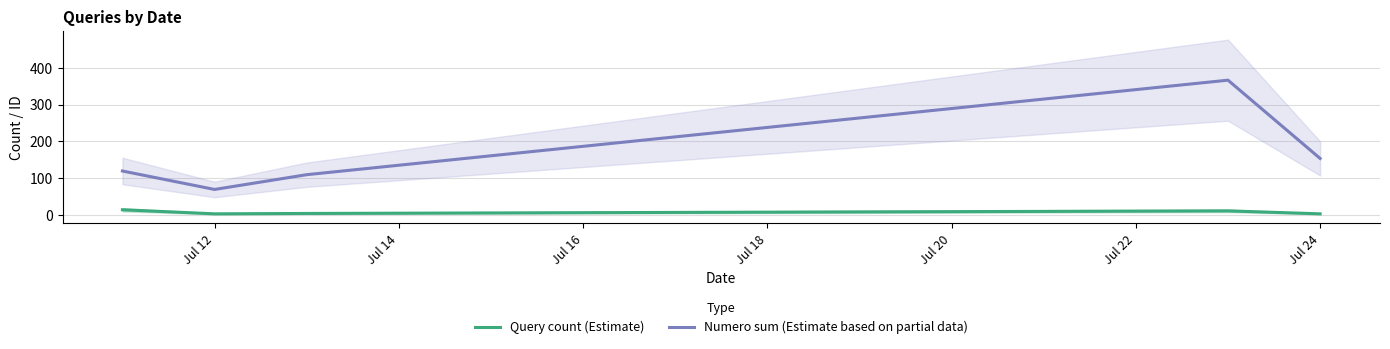

True or false: Numero sum (Estimate based on partial data) has a value of 23 at Jul 12.

False